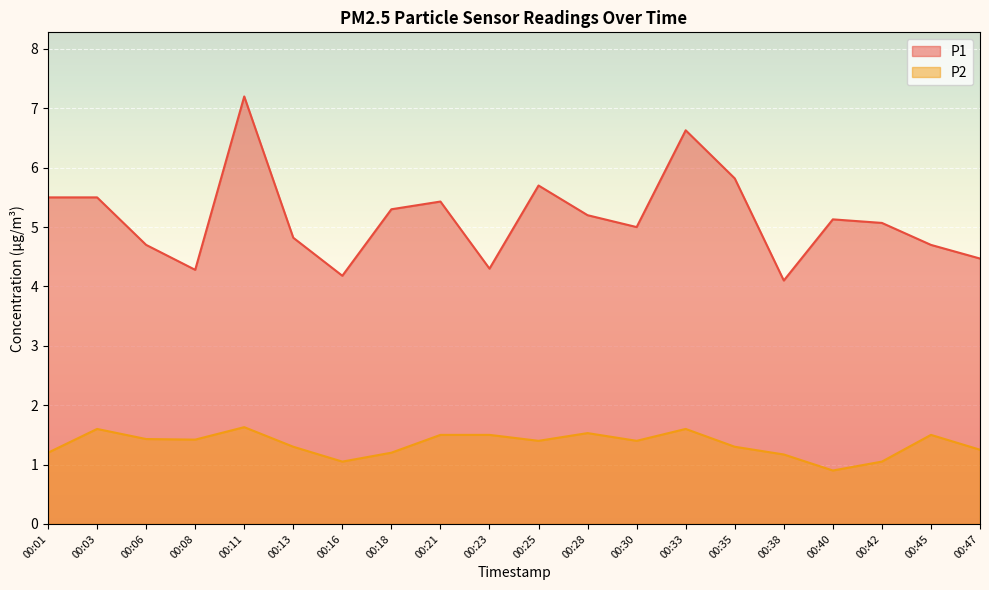

Rank the categories by P1 value from lowest to highest.

00:38, 00:16, 00:08, 00:23, 00:47, 00:06, 00:45, 00:13, 00:30, 00:42, 00:40, 00:28, 00:18, 00:21, 00:01, 00:03, 00:25, 00:35, 00:33, 00:11